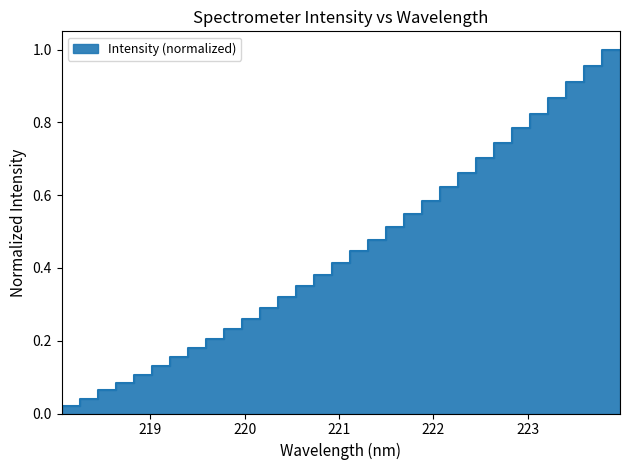

Which has a higher value, 219.3979 or 219.7801?

219.7801